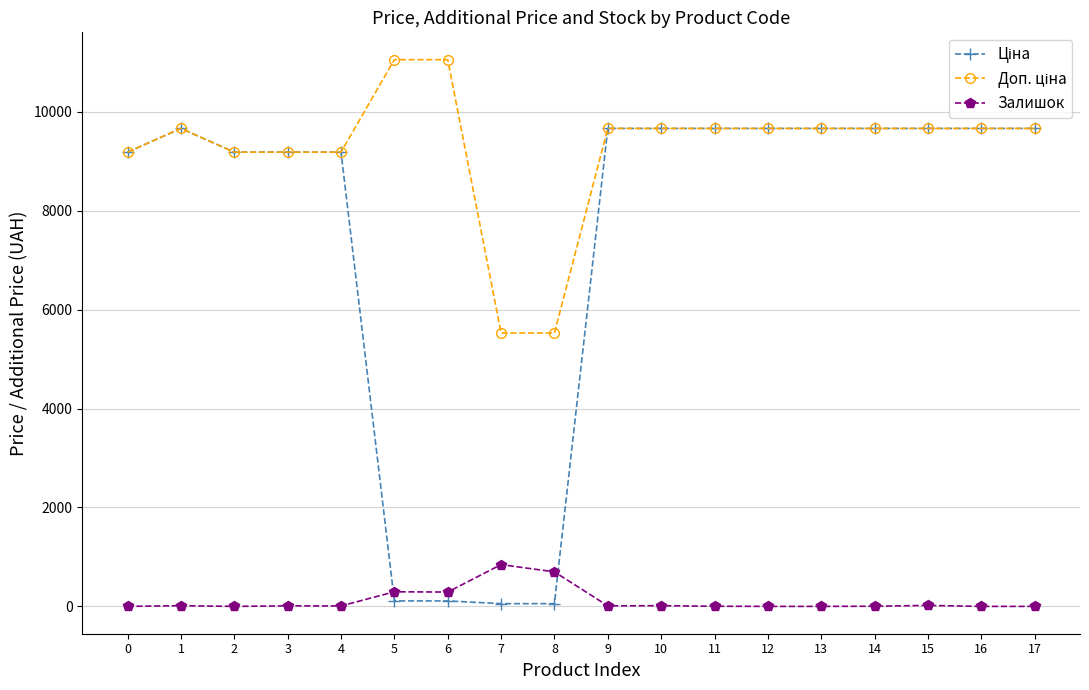

What is the spread (max minus min) of values at 3?

9174.1